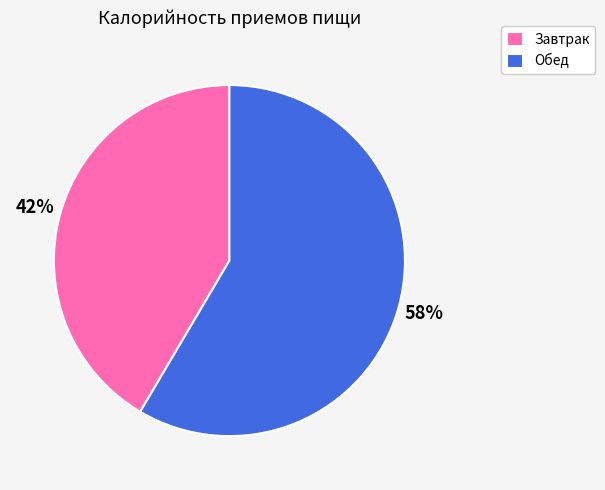

Approximately how many times larger is the value at Завтрак compared to Обед?

0.7